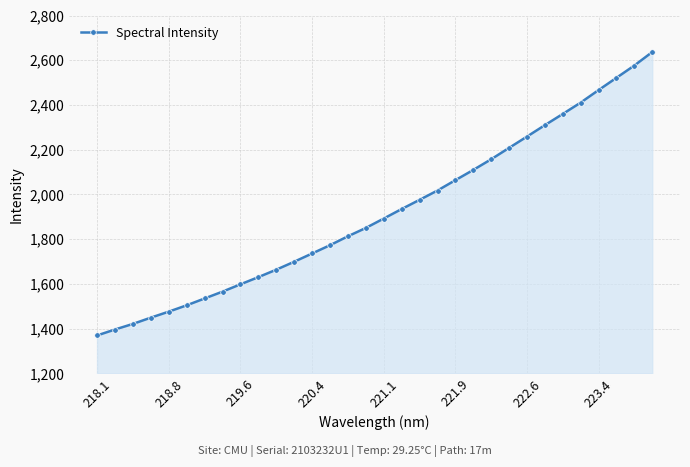

What is the smallest value displayed?

1369.9